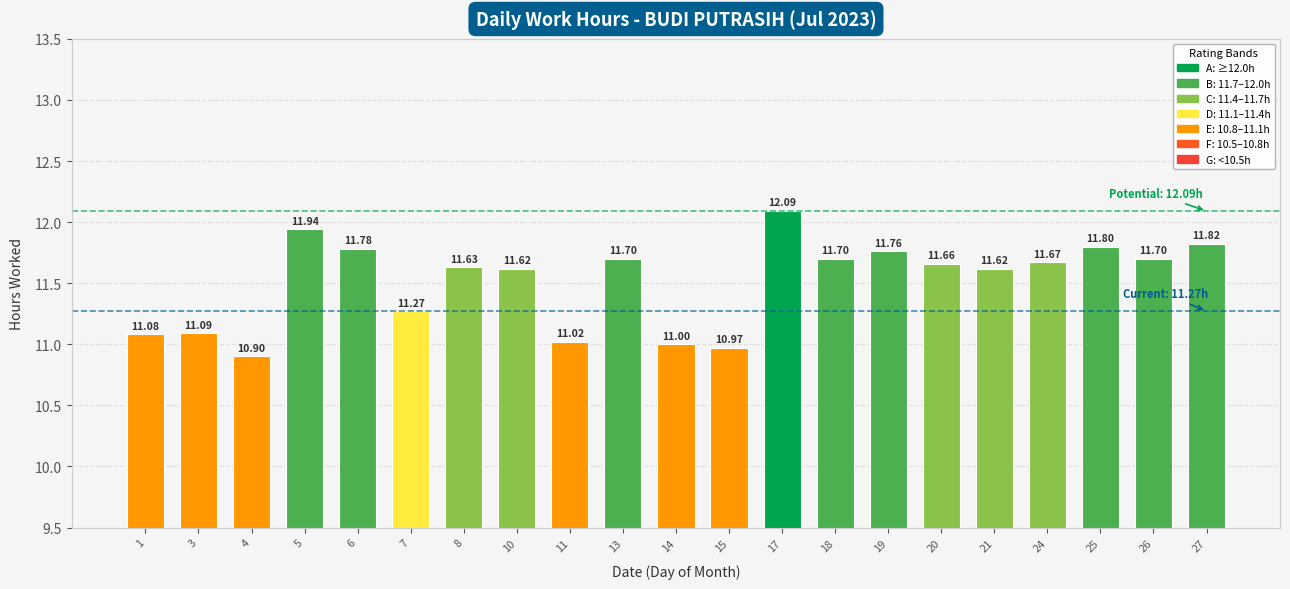

What is the change in value from 3 to 20?

+0.6